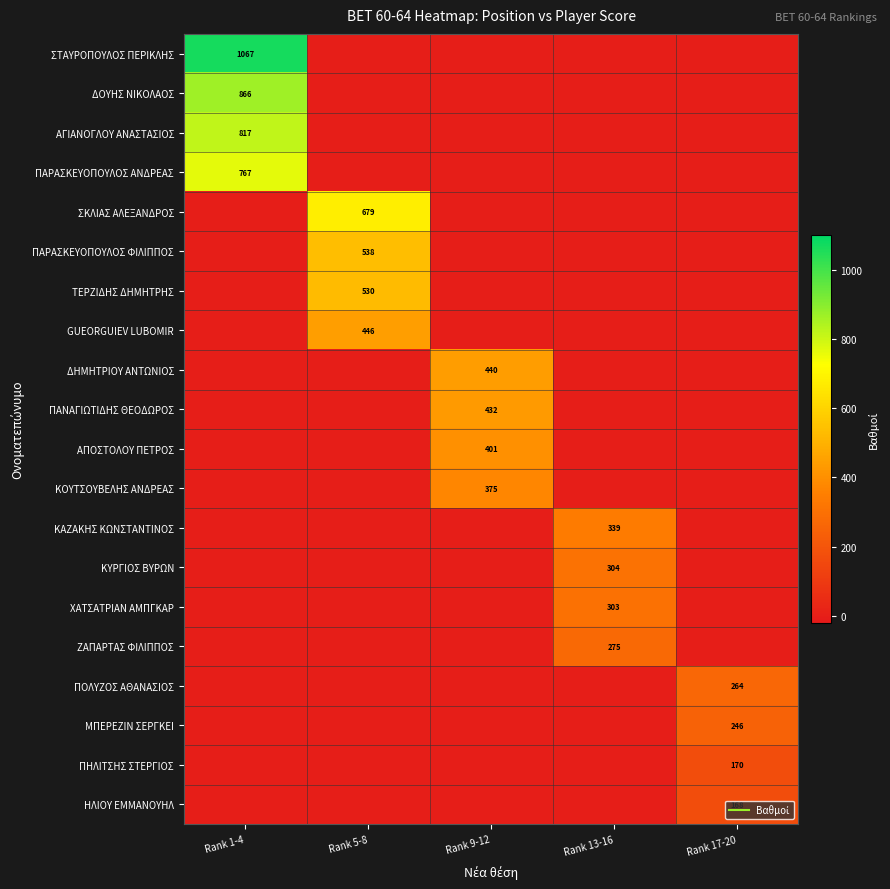

Which category has the lowest value across all series?

Rank 5-8